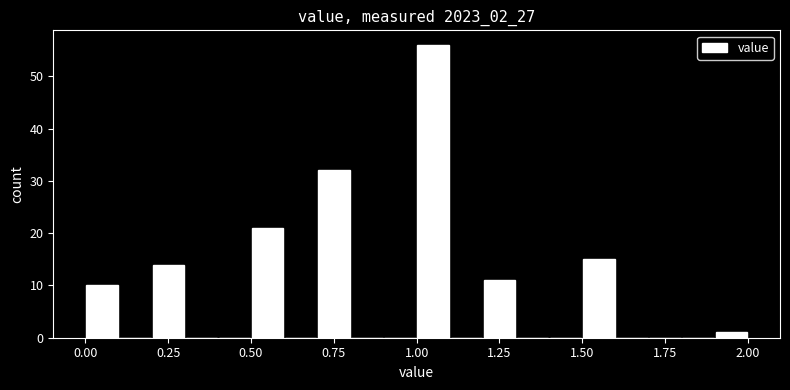

Around what value on the x-axis is the tallest bar? Give the approximate position of its centre, as read against the axis.

1.05